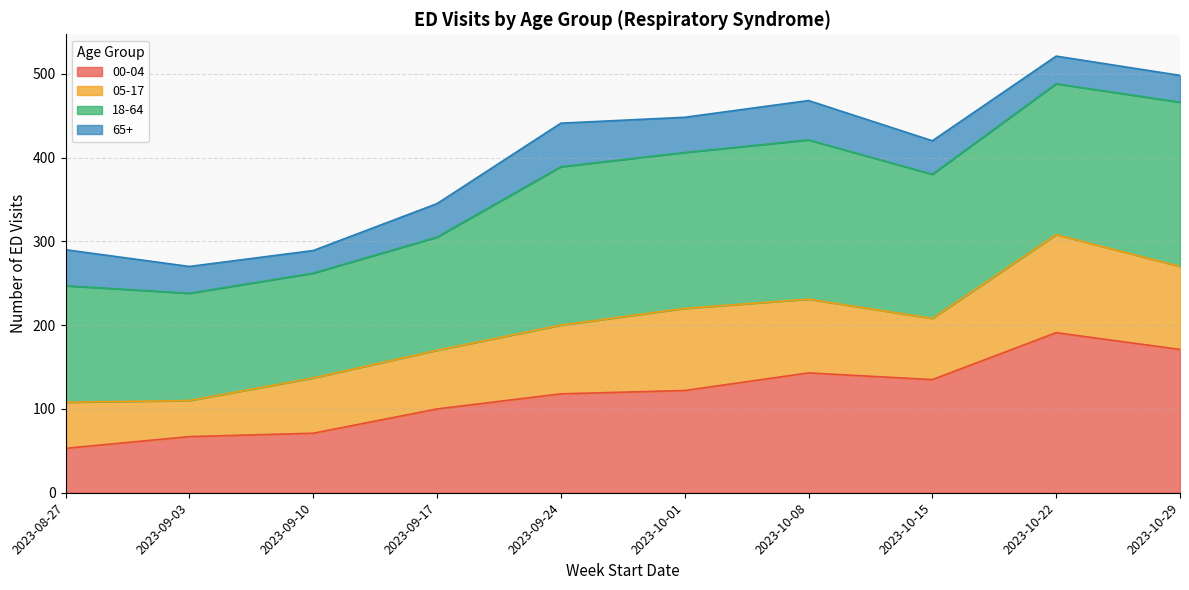

True or false: 00-04 has more than 0 interior local peaks.

True